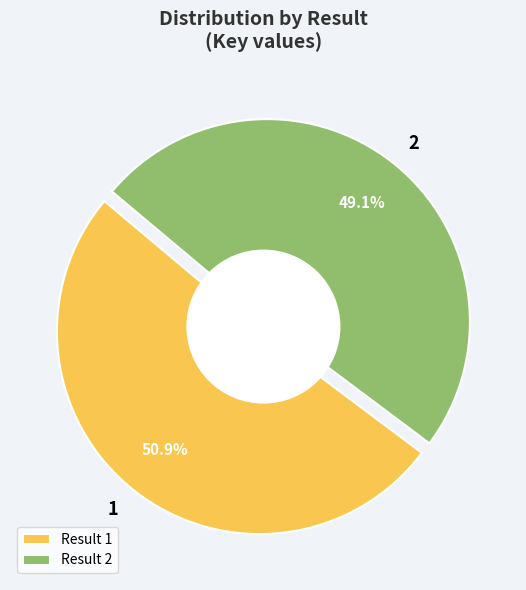

To the nearest percent, what percentage of the pie is 1?

51%